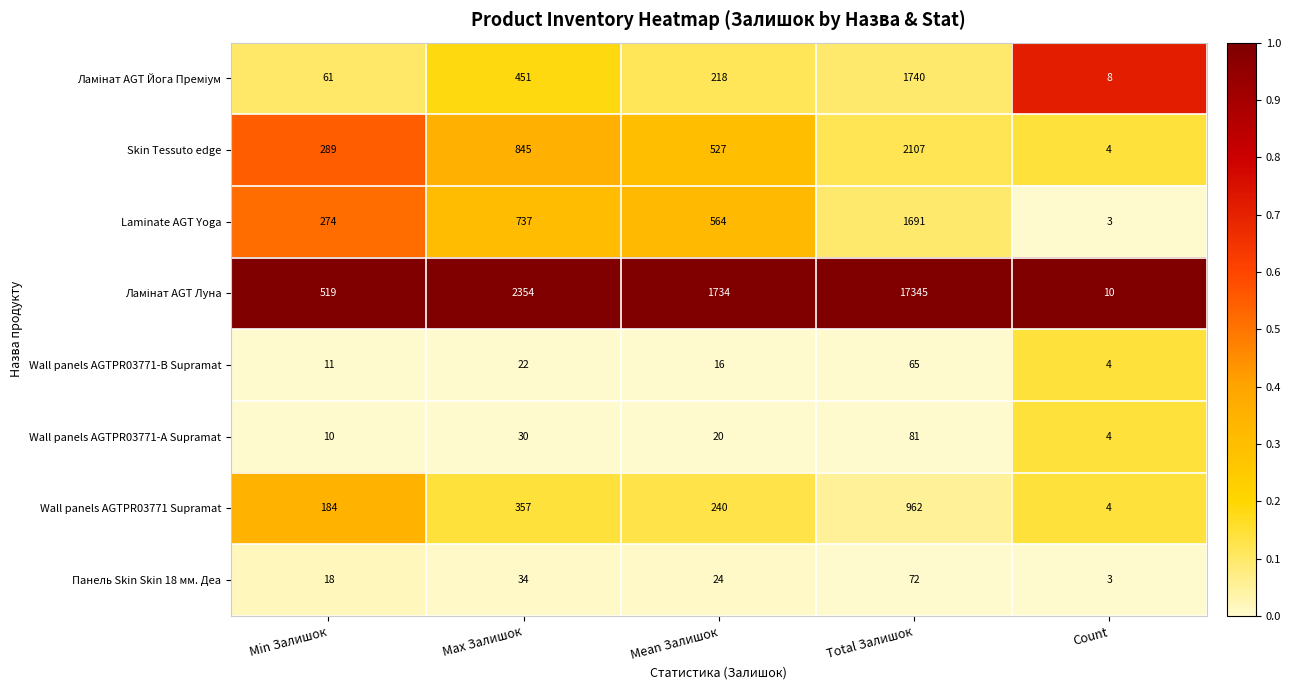

At which label does Wall panels AGTPR03771-А Supramat first exceed 20?

Max Залишок